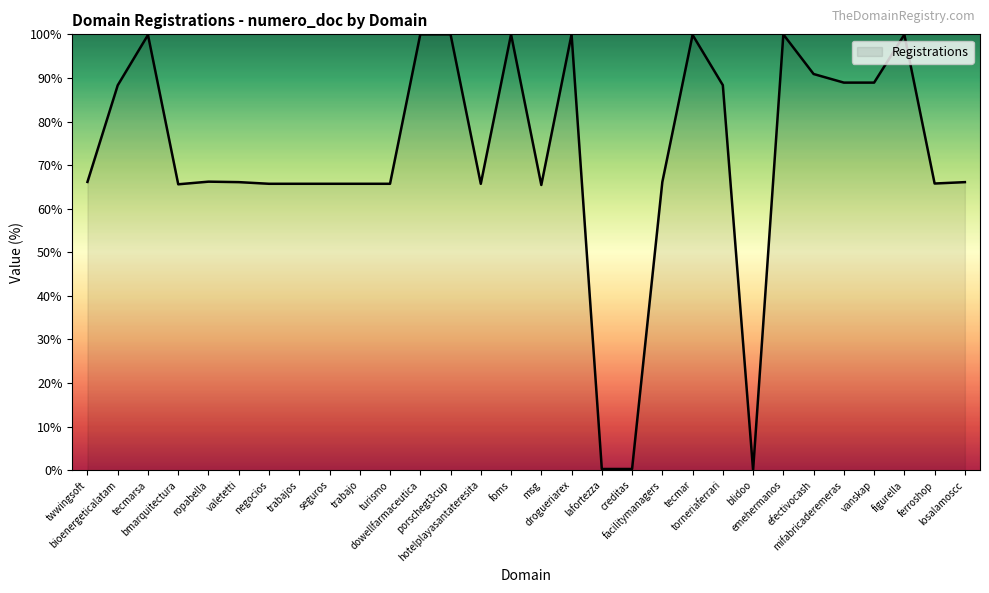

What is the maximum value shown in the chart?

100.0